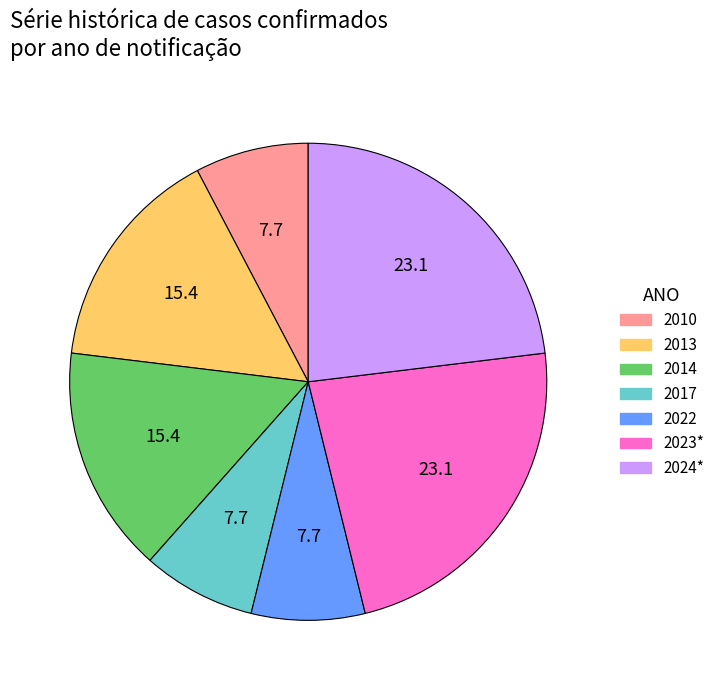

True or false: 2013 accounts for 15% of the total.

True